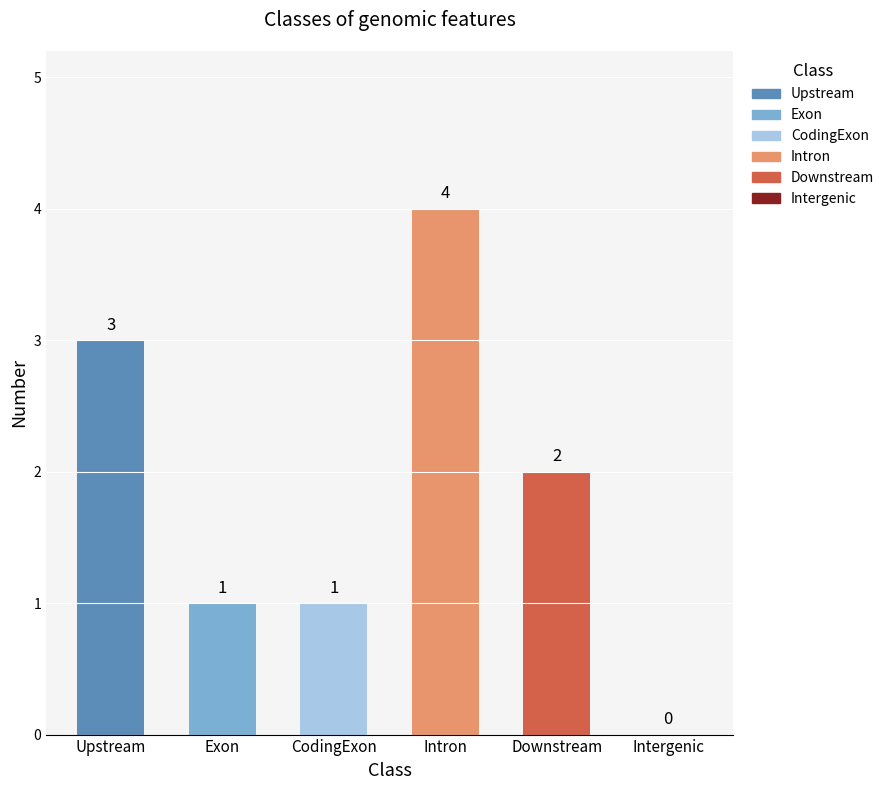

What is the change in value from Upstream to Intergenic?

-3